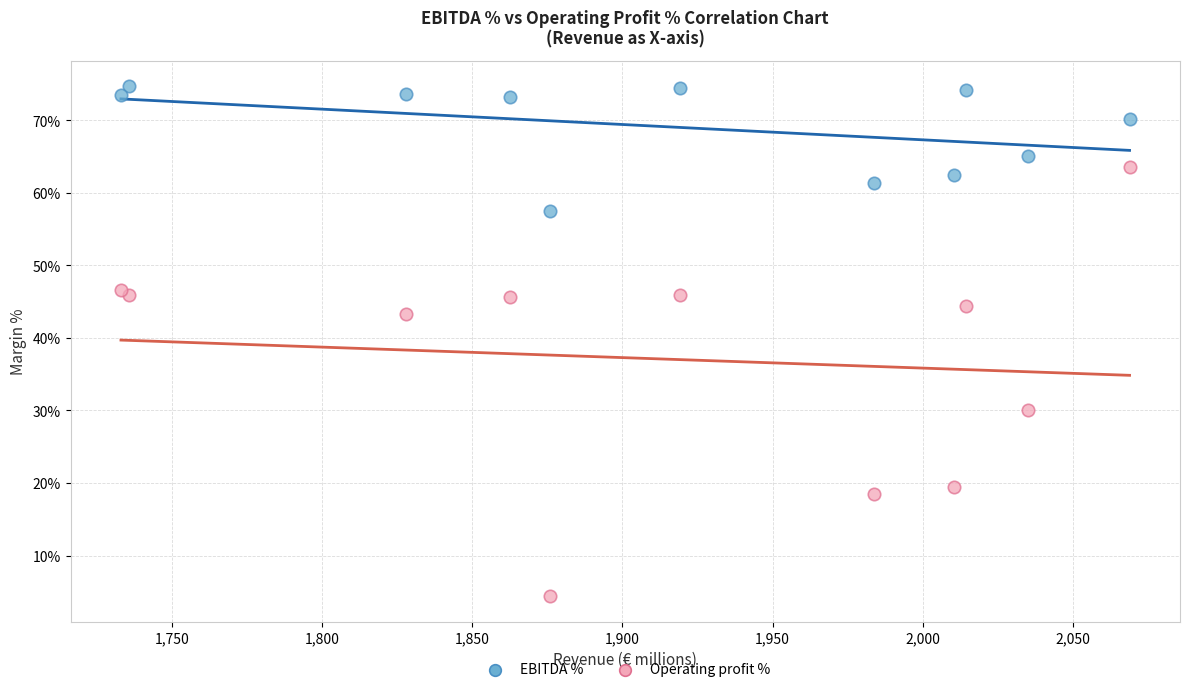

What are all the series names shown in the legend?

EBITDA %, Operating profit %